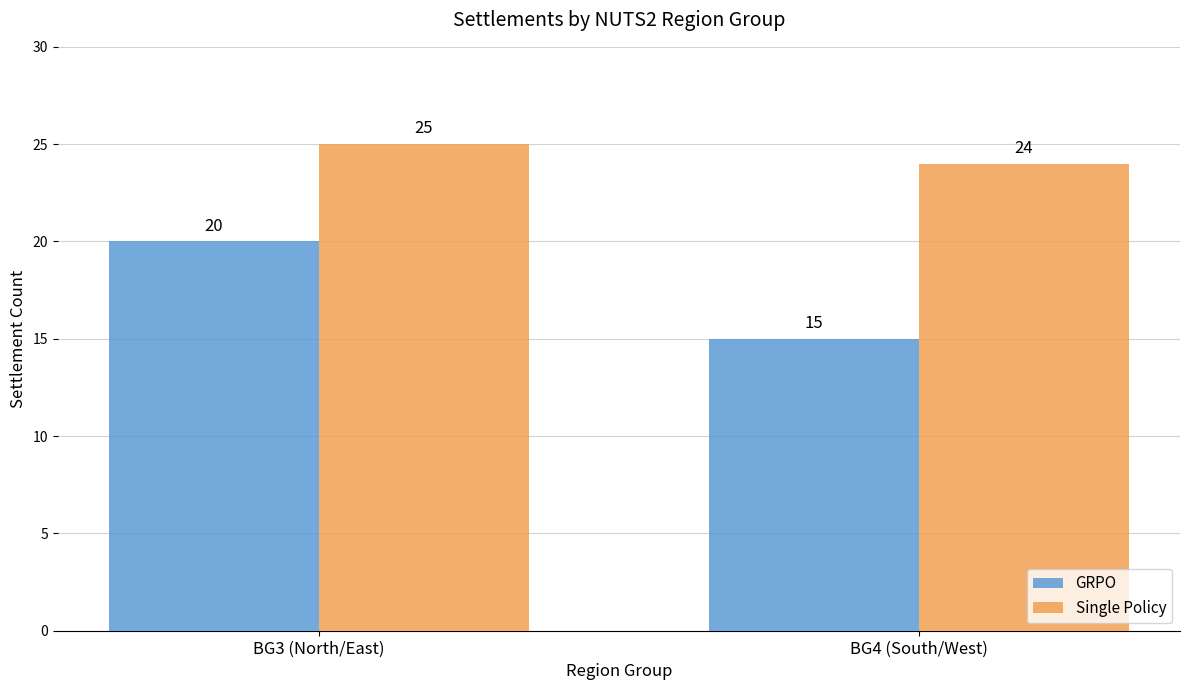

What is the spread (max minus min) of values at BG4 (South/West)?

9